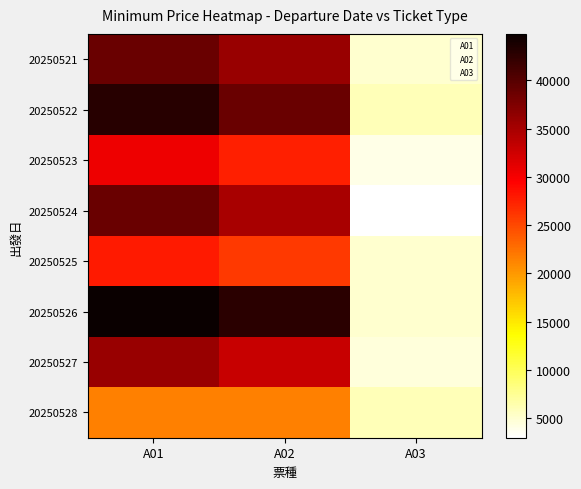

Rank the series at A02 from highest to lowest value.

20250526, 20250522, 20250521, 20250524, 20250527, 20250523, 20250525, 20250528